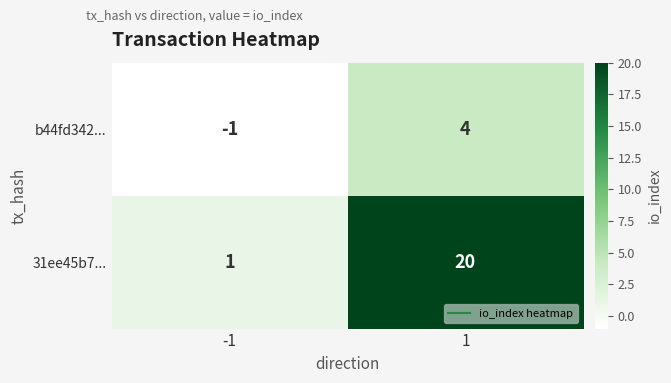

Read the 31ee45b7... value at 1, to the nearest 5.

20